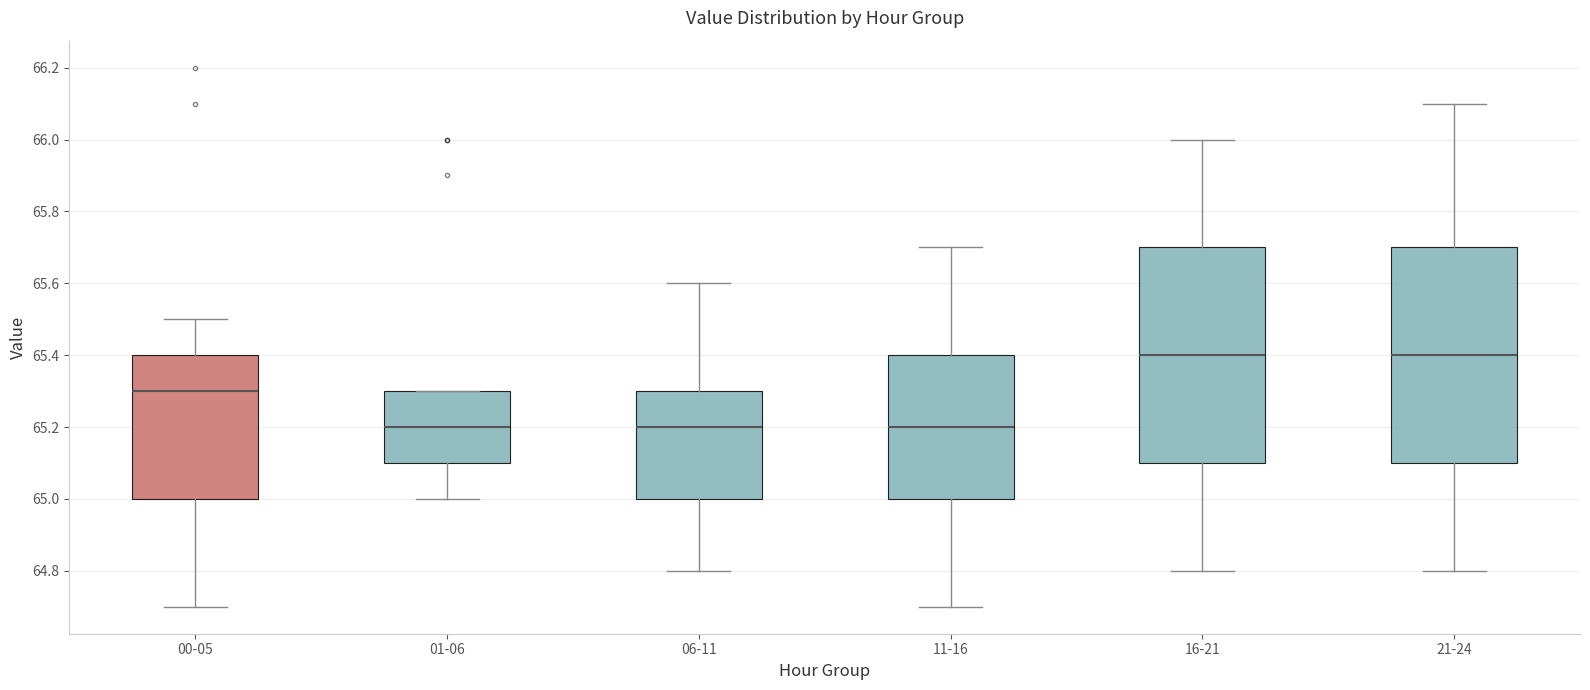

Reading left to right, transcribe this box plot: for each box, give where its median line is, the range the box spans, and where its two whiskers end, as read against the y-axis. The values are not printed on the chart, so give them approximately, as read against the axis.

00-05: median 65.3, box 65.0 to 65.4, whiskers 64.7 to 65.5
01-06: median 65.2, box 65.1 to 65.3, whiskers 65.0 to 65.3
06-11: median 65.2, box 65.0 to 65.3, whiskers 64.8 to 65.6
11-16: median 65.2, box 65.0 to 65.4, whiskers 64.7 to 65.7
16-21: median 65.4, box 65.1 to 65.7, whiskers 64.8 to 66.0
21-24: median 65.4, box 65.1 to 65.7, whiskers 64.8 to 66.1